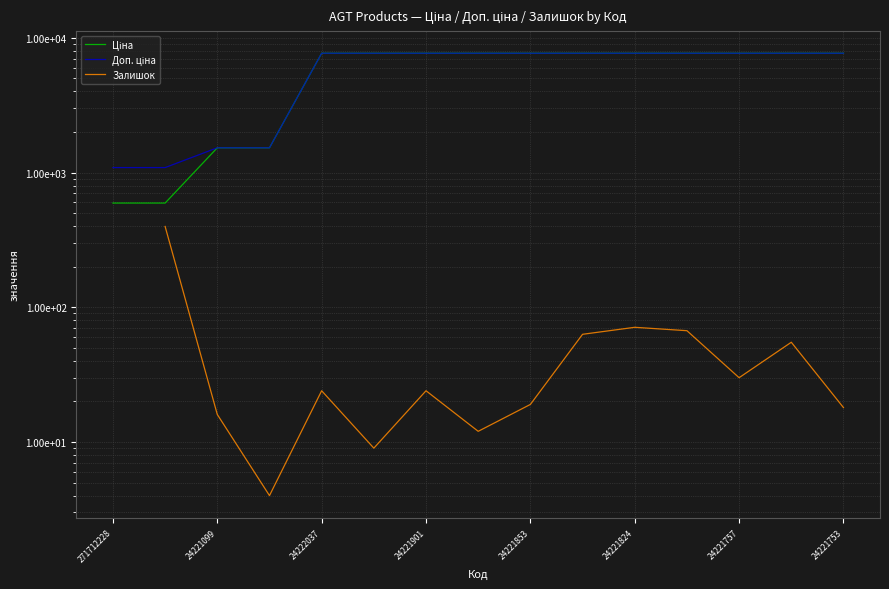

What are all the series names shown in the legend?

Ціна, Доп. ціна, Залишок